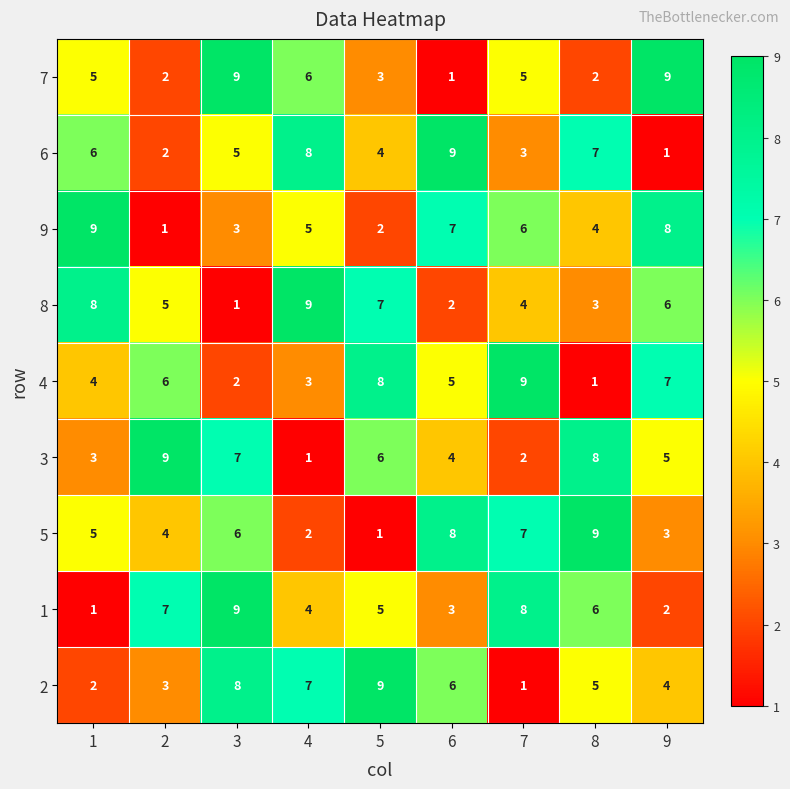

At 7, list the series in order from smallest to largest.

2, 3, 6, 8, 7, 9, 5, 1, 4